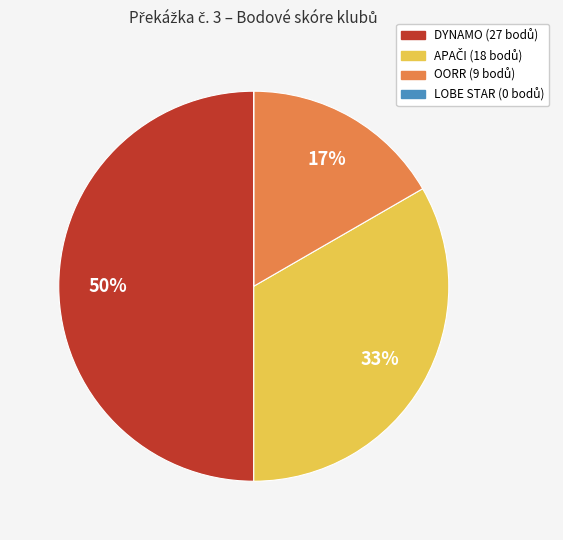

The OORR slice represents 2% of the pie. True or false?

False